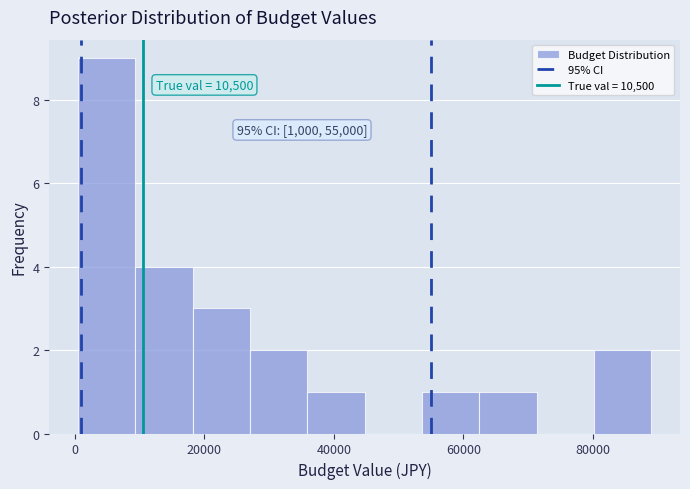

Which range on the x-axis has the tallest bar?

0 to 10000